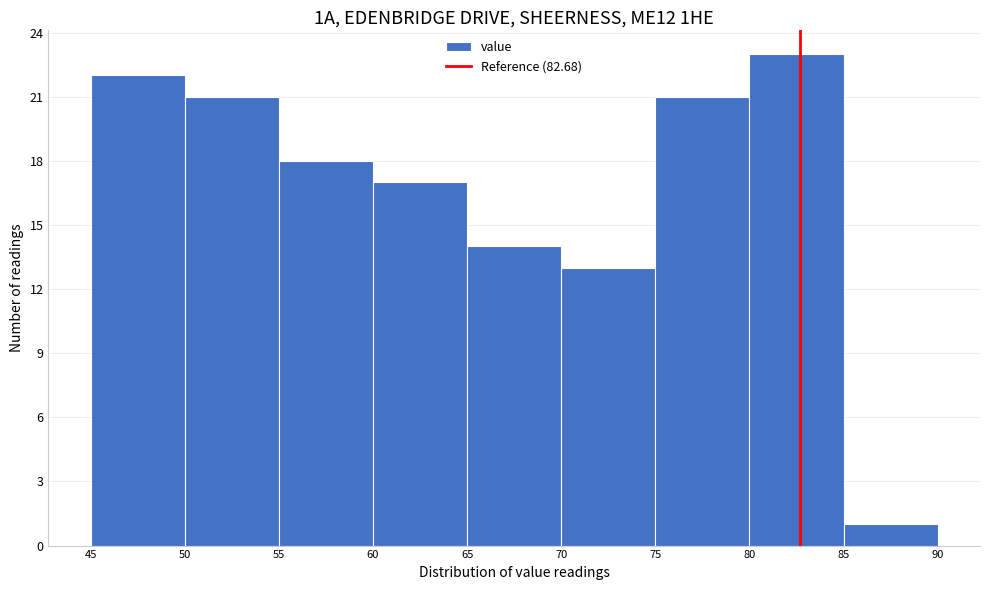

Over which range of the x-axis is the bar tallest?

80 to 85